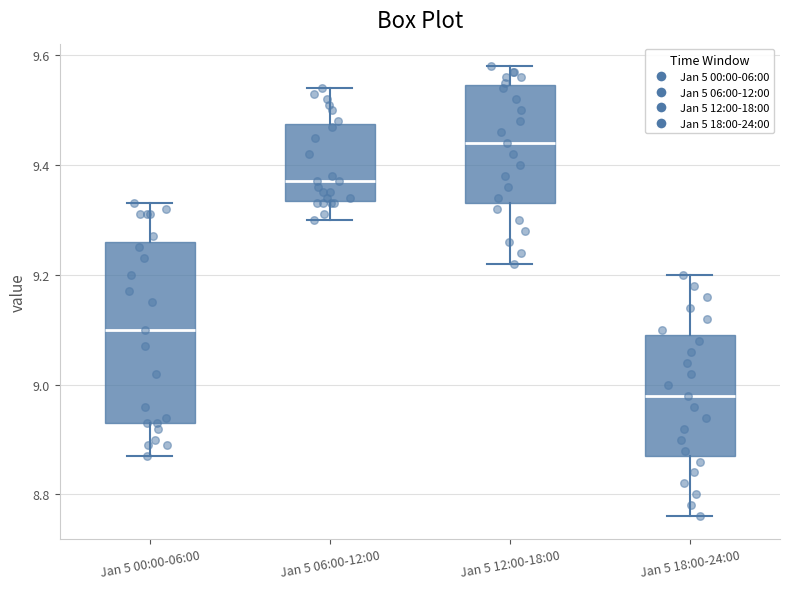

Reading left to right, read every box against the y-axis: the position of its median line, the range the box covers, and the ends of its whiskers. The values are not printed on the chart, so give them approximately, as read against the axis.

Jan 5 00:00-06:00: median 9.10, box 8.94 to 9.26, whiskers 8.88 to 9.34
Jan 5 06:00-12:00: median 9.38, box 9.34 to 9.48, whiskers 9.30 to 9.54
Jan 5 12:00-18:00: median 9.44, box 9.34 to 9.54, whiskers 9.22 to 9.58
Jan 5 18:00-24:00: median 8.98, box 8.88 to 9.10, whiskers 8.76 to 9.20